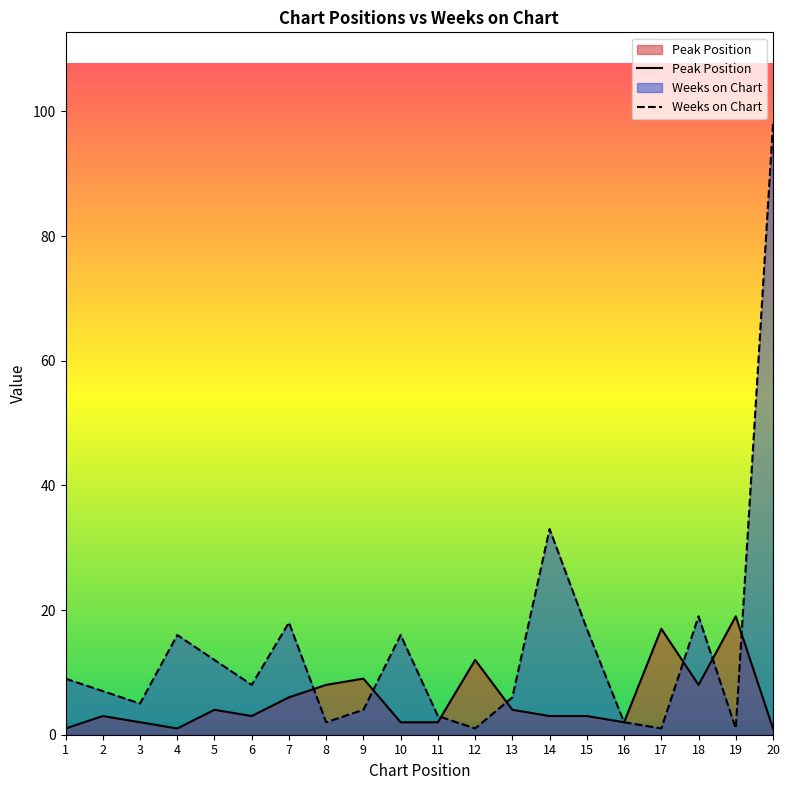

Is it true that Weeks on Chart equals 4 at 11?

False